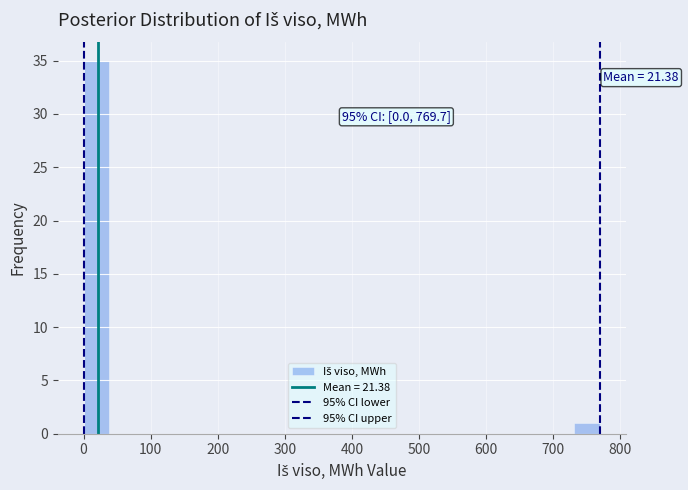

Around what value on the x-axis is the tallest bar? Give the approximate position of its centre, as read against the axis.

20